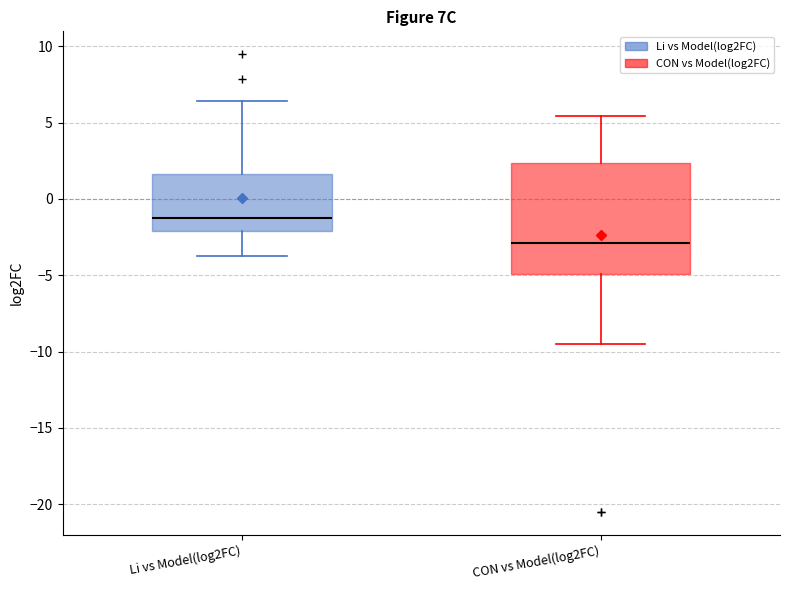

Comparing the boxes themselves (not the whiskers), which one is the tallest?

CON vs Model(log2FC)